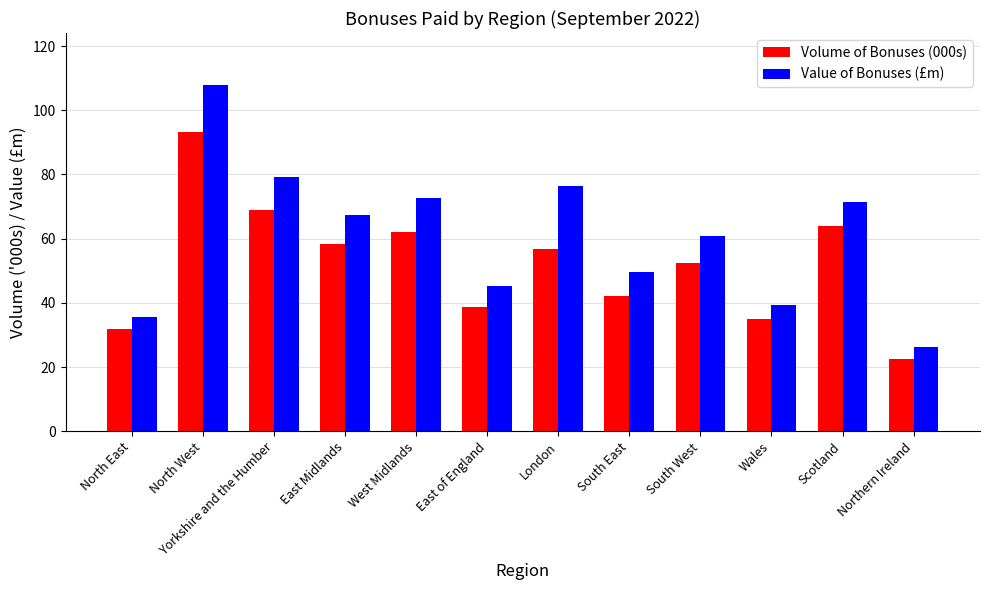

Where is Volume of Bonuses (000s) nearest to the value 57?

London